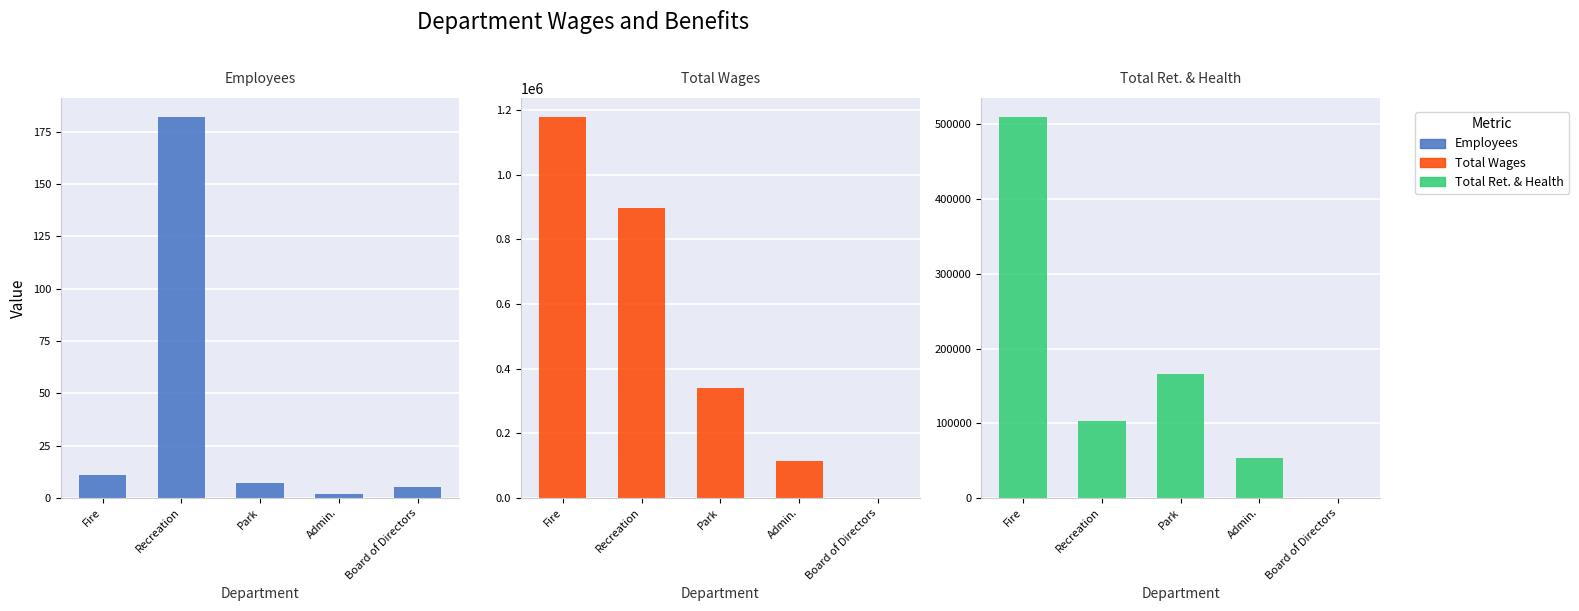

What is the difference between the highest and lowest values at Fire?

1178599